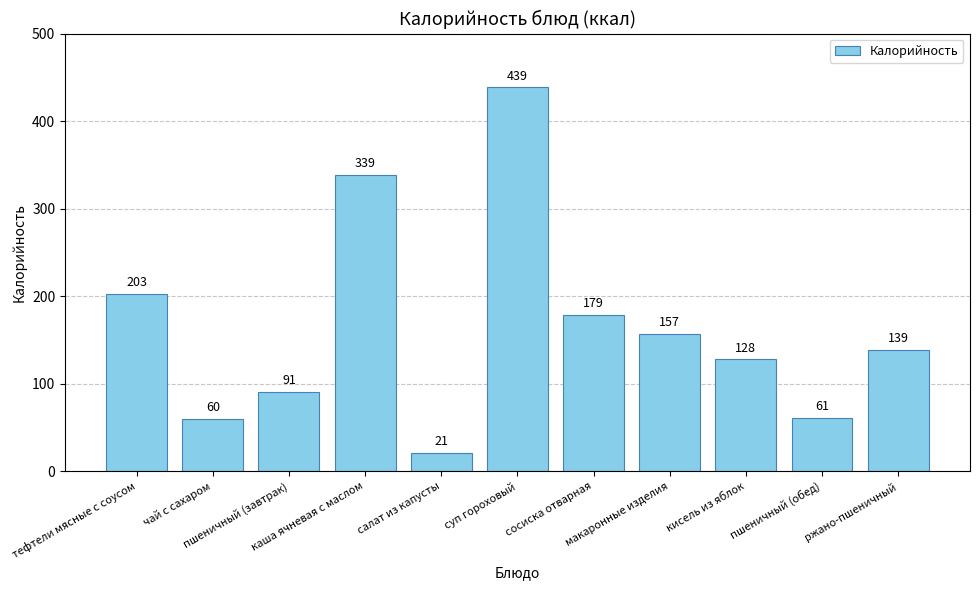

What is the maximum value shown in the chart?

439